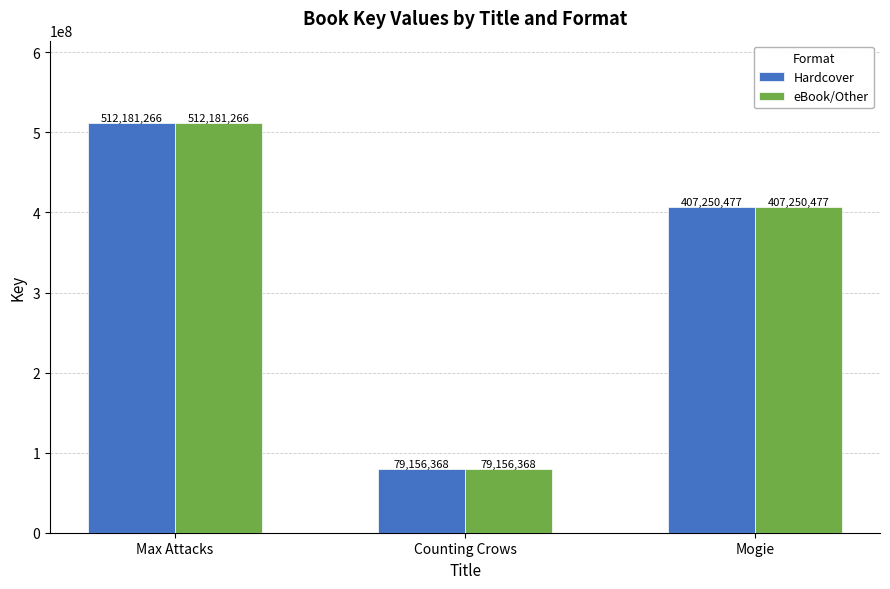

True or false: eBook/Other has a value of 79156368 at Counting Crows.

True